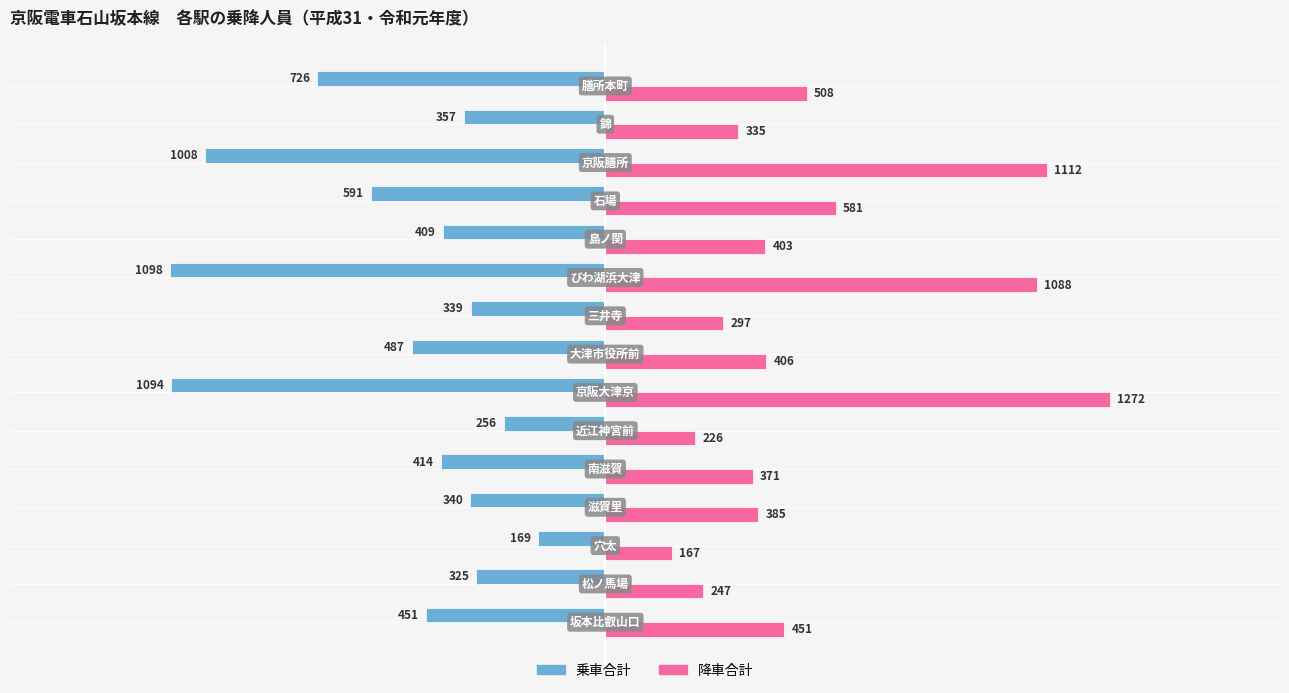

What is the greatest value displayed?

1272